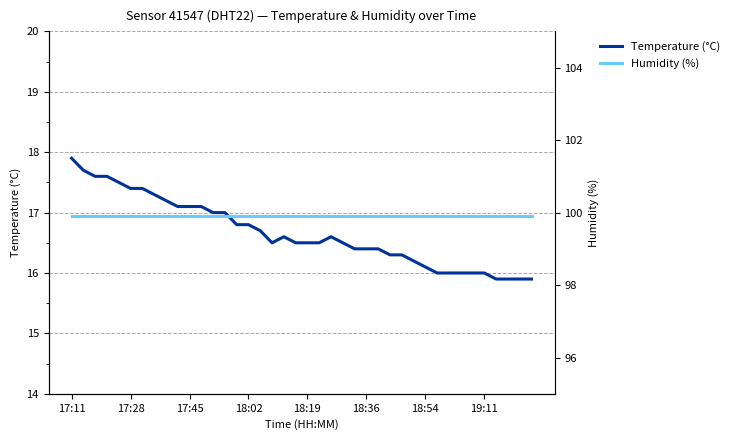

What is the total value across all series at 38?

115.8